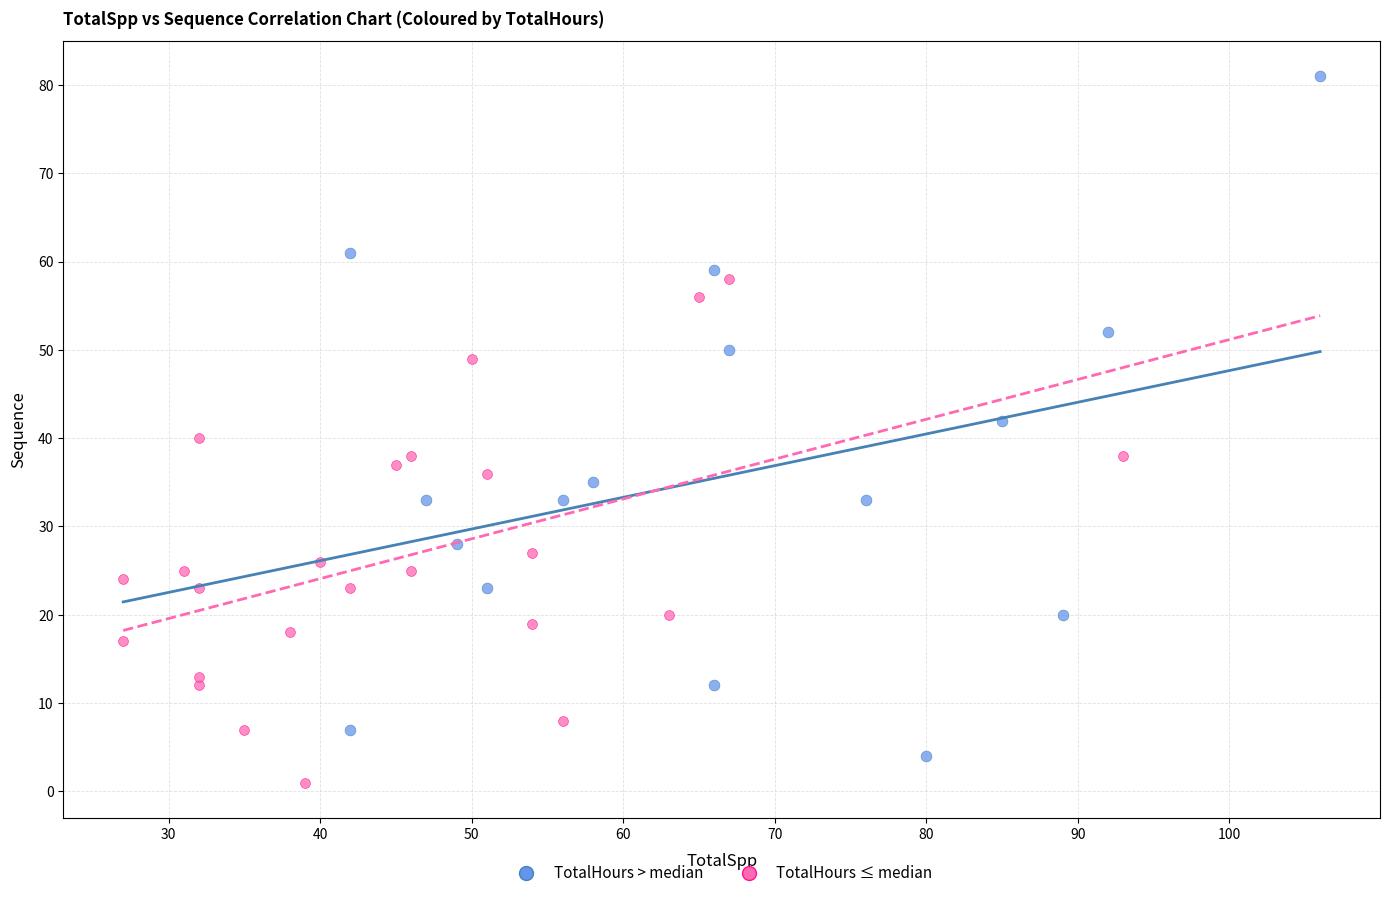

Which series has the widest spread of Y values?

TotalHours > median